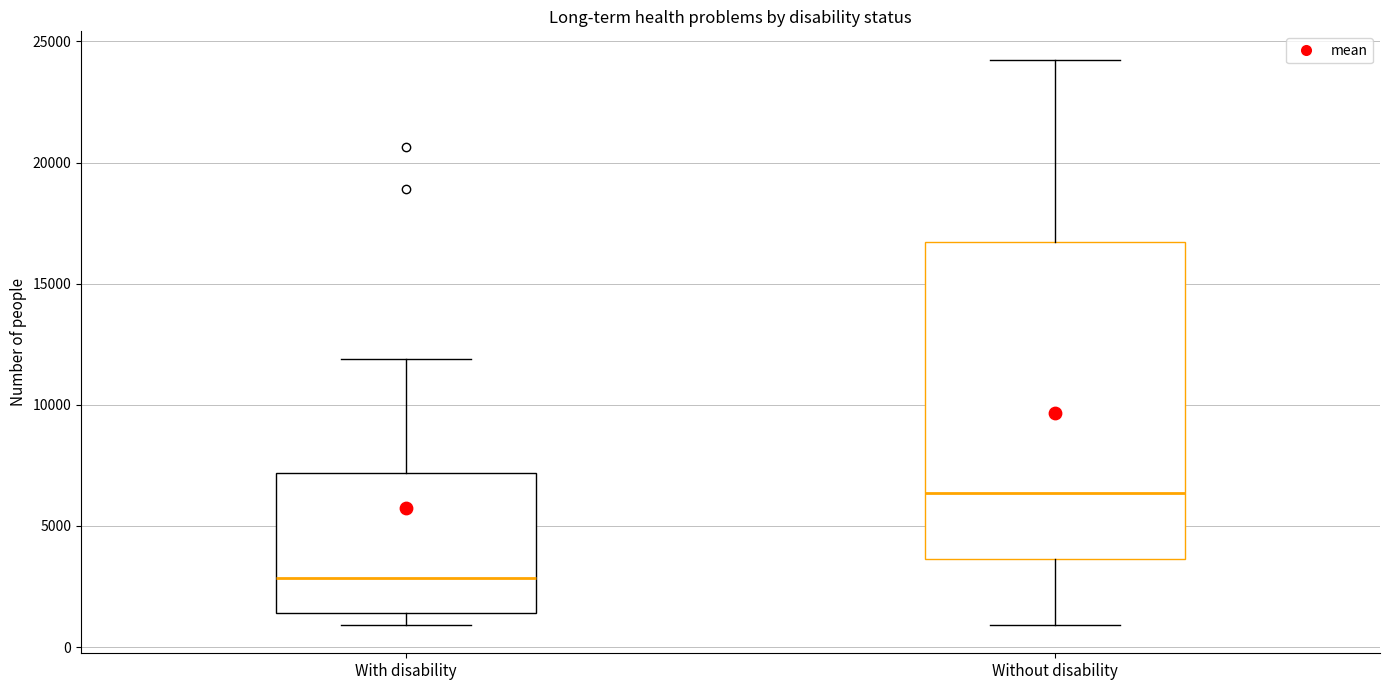

Where is the lower edge of the box for Without disability on the y-axis? The values are not printed on the chart, so give them approximately, as read against the axis.

3500